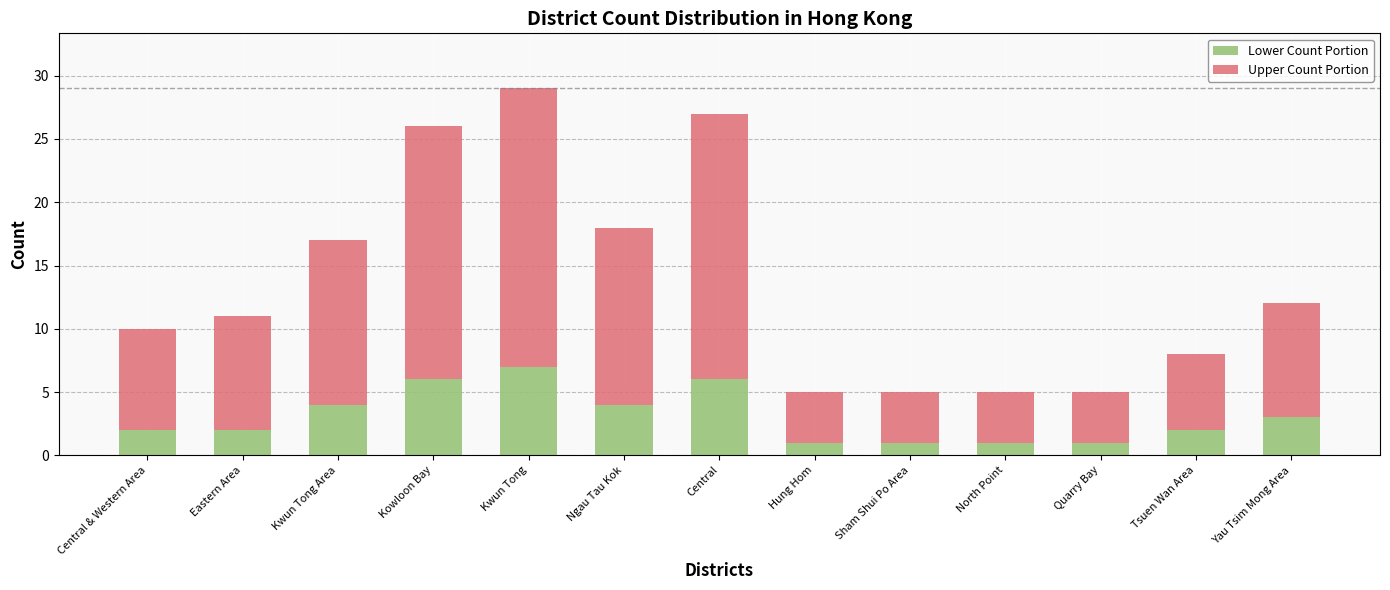

How many series are shown in this chart?

2